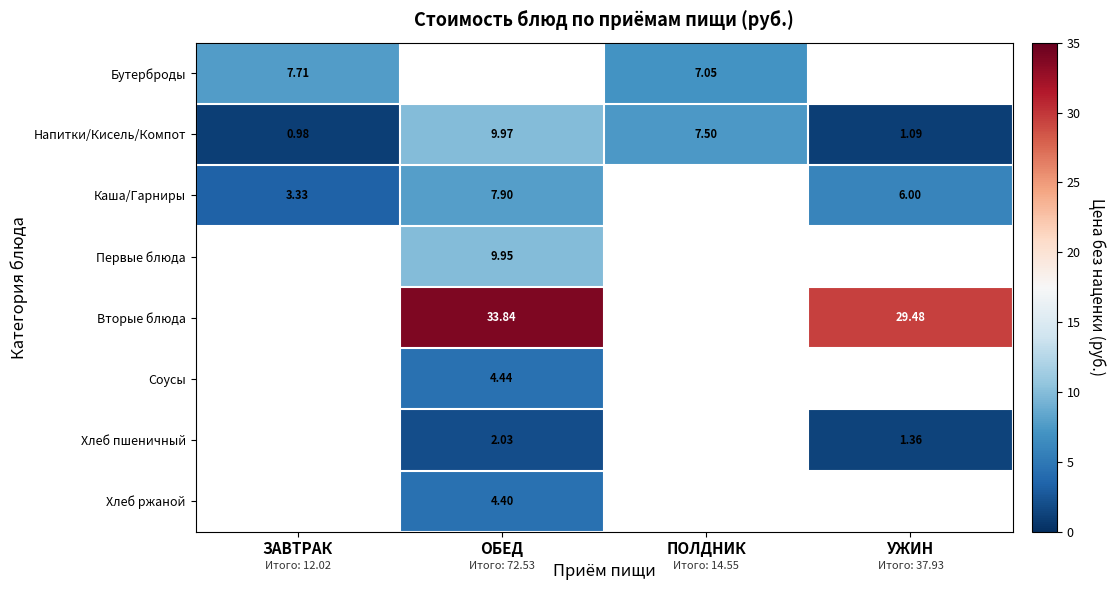

Rank the categories by Напитки/Кисель/Компот value from lowest to highest.

ЗАВТРАК, УЖИН, ПОЛДНИК, ОБЕД